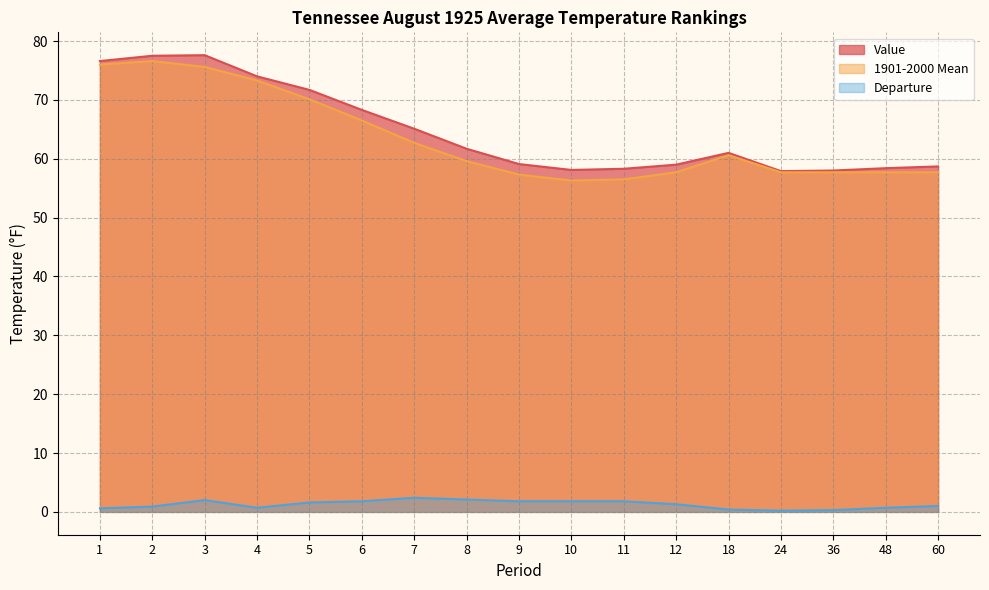

Reading right to left, list all the values displayed in this chart.

Value: 60=58.7	48=58.4	36=58.0	24=57.9	18=61.0	12=59.0	11=58.3	10=58.1	9=59.1	8=61.7	7=65.1	6=68.3	5=71.7	4=74.0	3=77.6	2=77.5	1=76.6
1901-2000 Mean: 60=57.7	48=57.7	36=57.7	24=57.7	18=60.6	12=57.7	11=56.5	10=56.3	9=57.3	8=59.6	7=62.7	6=66.5	5=70.1	4=73.3	3=75.6	2=76.6	1=76.0
Departure: 60=1.0	48=0.7	36=0.3	24=0.2	18=0.4	12=1.3	11=1.8	10=1.8	9=1.8	8=2.1	7=2.4	6=1.8	5=1.6	4=0.7	3=2.0	2=0.9	1=0.6